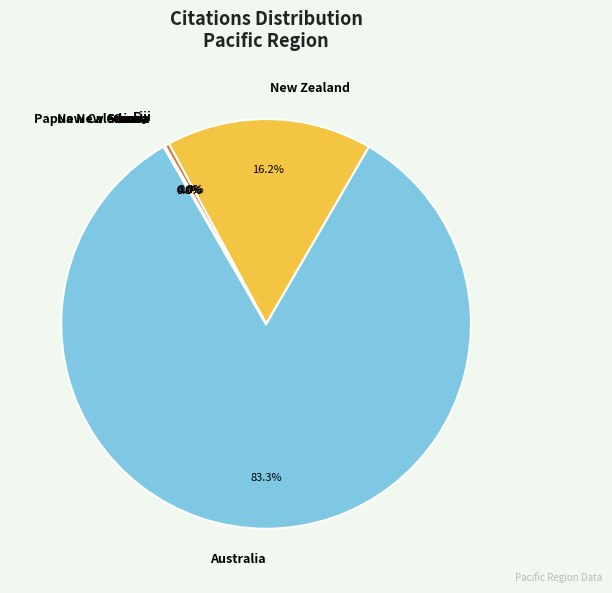

The Australia slice represents 73% of the pie. True or false?

False